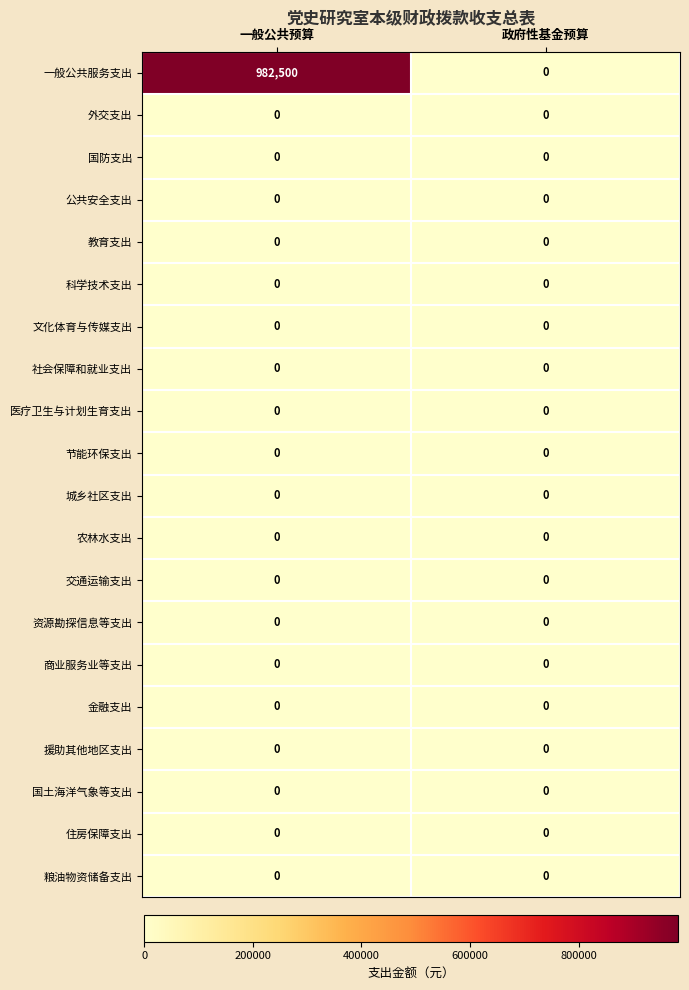

What is the difference between the 一般公共服务支出 values at 政府性基金预算 and 一般公共预算?

982500